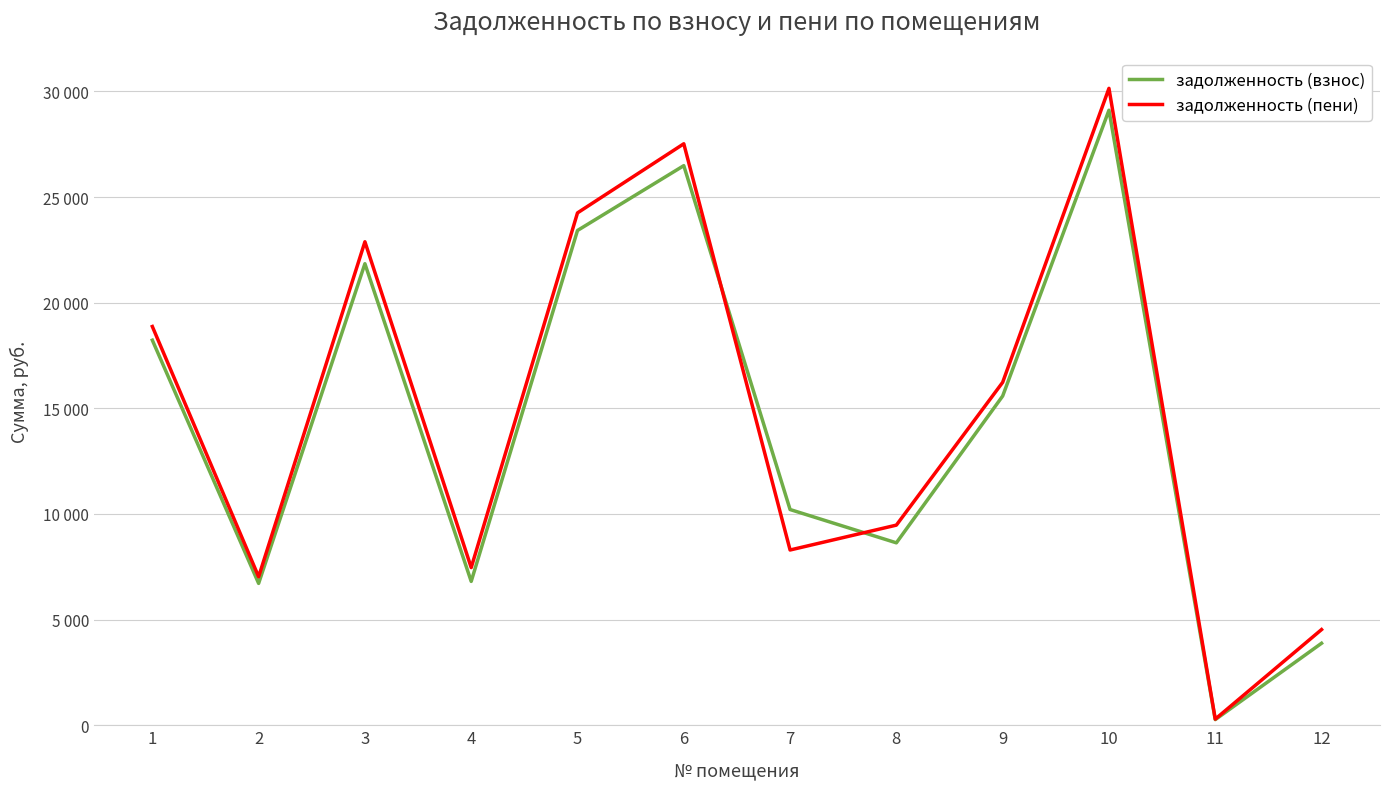

At 4, list the series in order from smallest to largest.

задолженность (взнос), задолженность (пени)